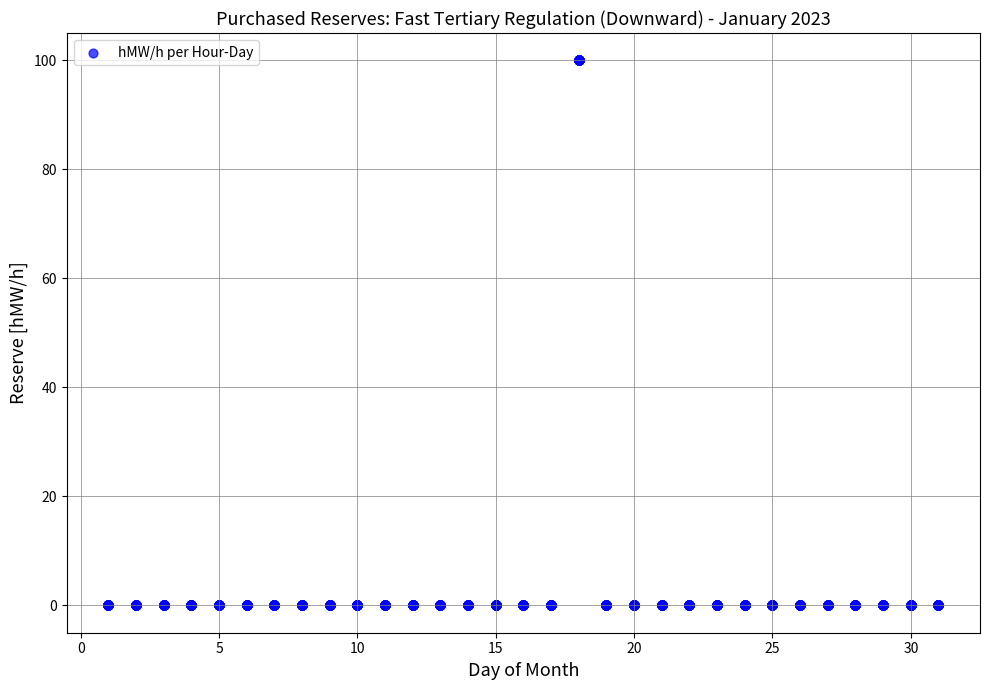

What is the range of X values (max minus min)?

30